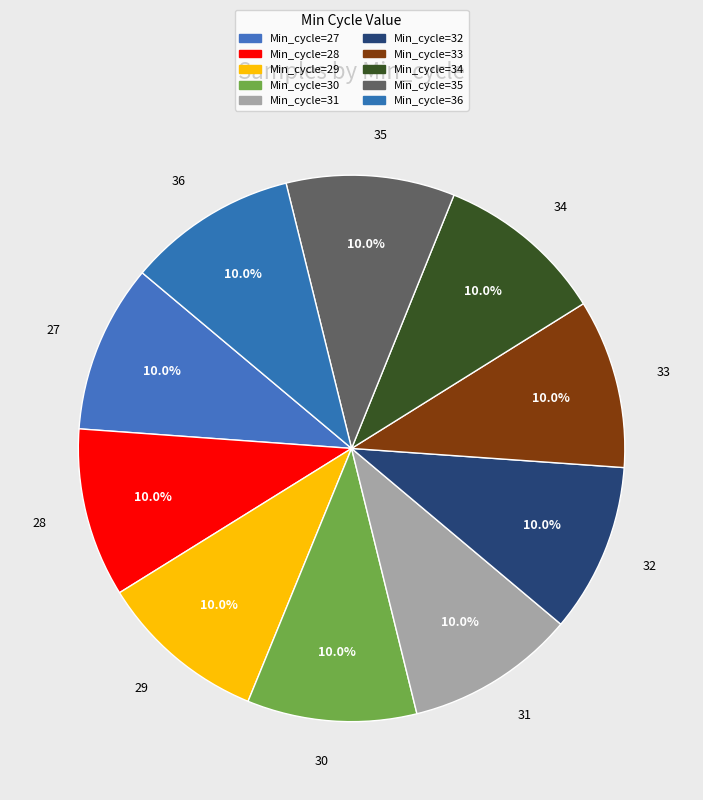

Is the sum of 29 and 28 greater than half?

No